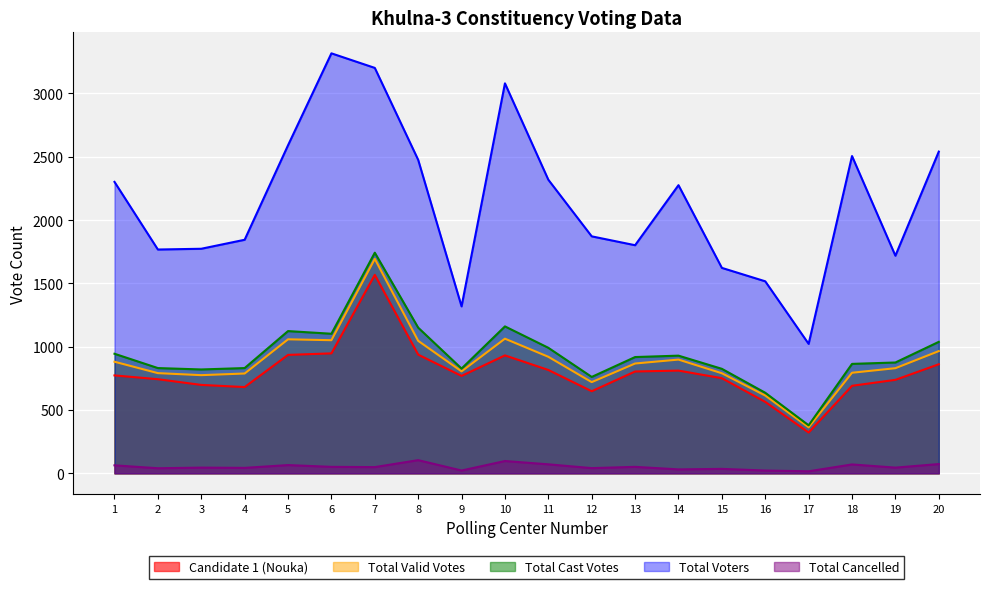

Where does the Total Cast Votes series first go above 918?

1